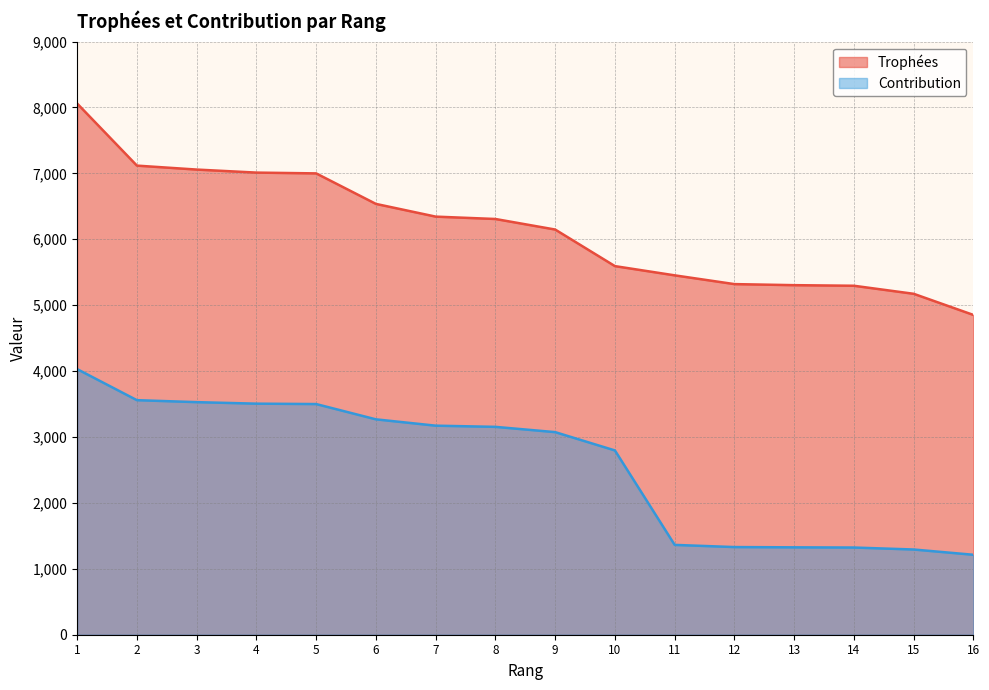

Reading left to right, transcribe all the data shown in this chart.

Trophées: 8060	7118	7058	7012	7000	6537	6344	6308	6148	5593	5453	5320	5304	5295	5173	4852
Contribution: 4030	3559	3529	3506	3500	3268	3172	3154	3074	2796	1363	1330	1326	1323	1293	1213